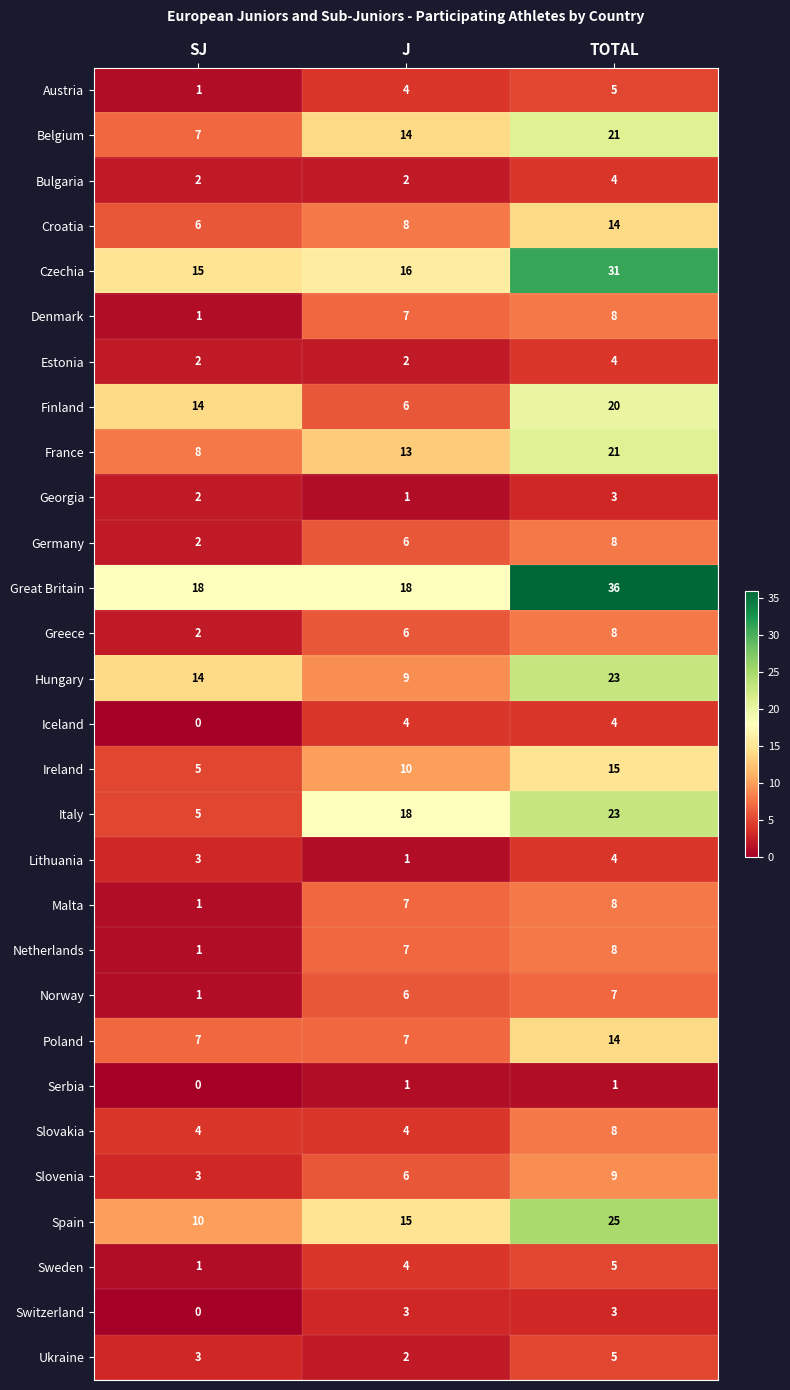

Rank the categories by Lithuania value from lowest to highest.

J, SJ, TOTAL